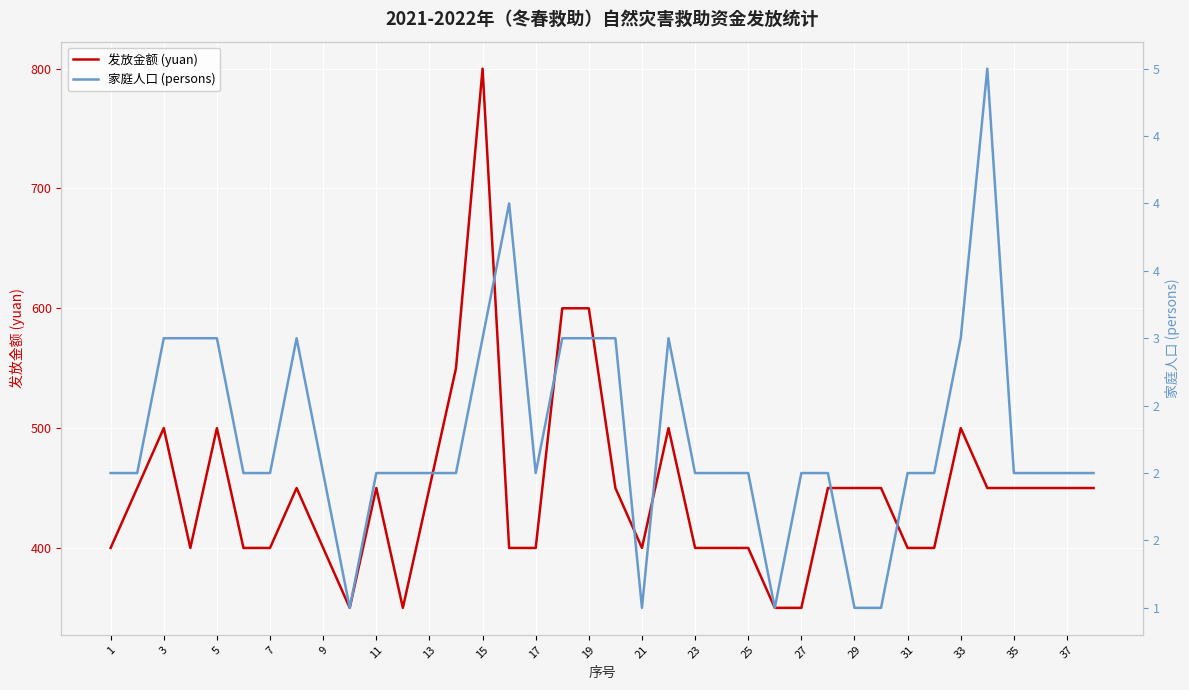

Read the 发放金额 (yuan) value at 35.

450